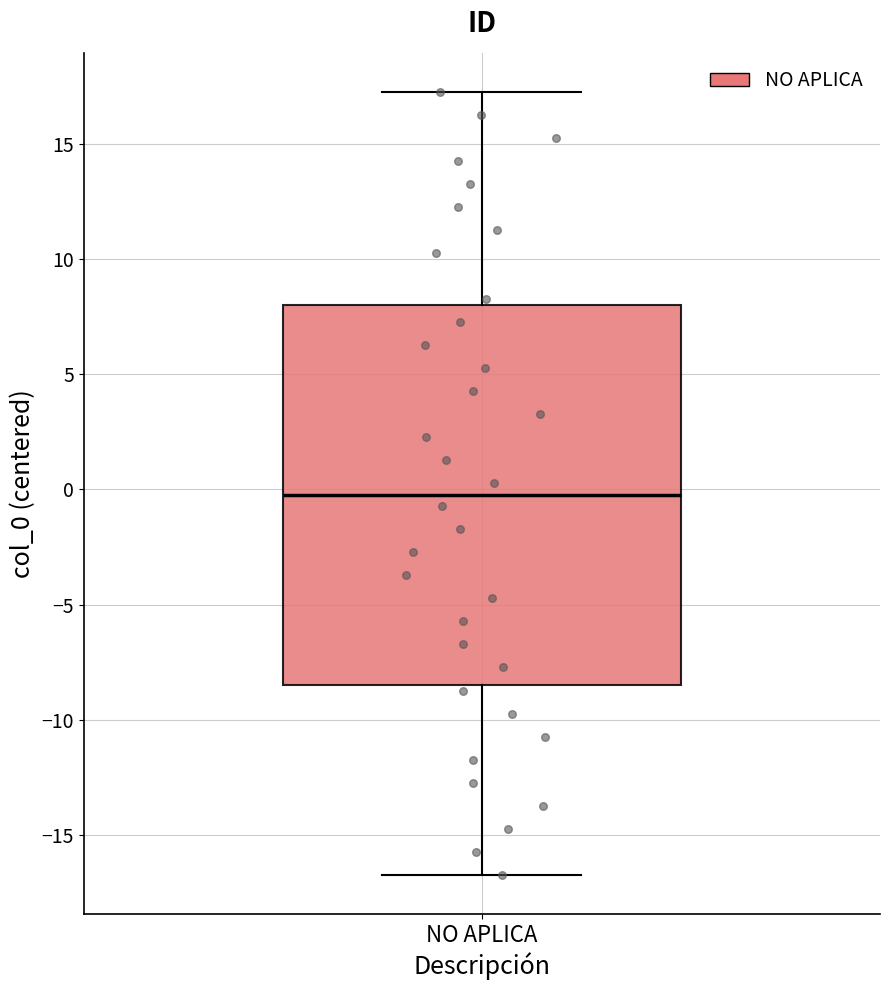

Read this box plot against the y-axis: the position of the median line, the range covered by the box, and the ends of both whiskers. The values are not printed on the chart, so give them approximately, as read against the axis.

median 0.0, box -8.5 to 8.0, whiskers -16.5 to 17.5